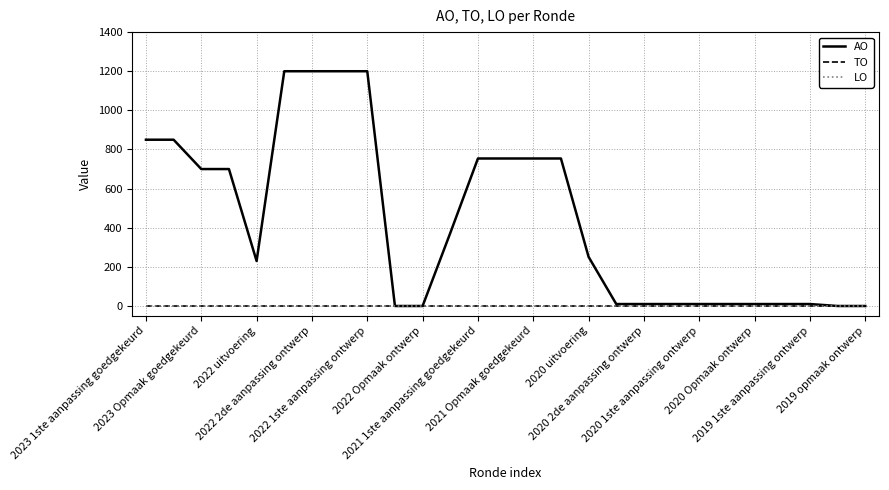

Reading right to left, list all the values displayed in this chart.

AO: 0	0	10	10	10	10	10	10	10	10	251	754	754	754	754	373	0	0	1200	1200	1200	1200	230	700	700	850	850
TO: 0	0	0	0	0	0	0	0	0	0	0	0	0	0	0	0	0	0	0	0	0	0	0	0	0	0	0
LO: 0	0	0	0	0	0	0	0	0	0	0	0	0	0	0	0	0	0	0	0	0	0	0	0	0	0	0